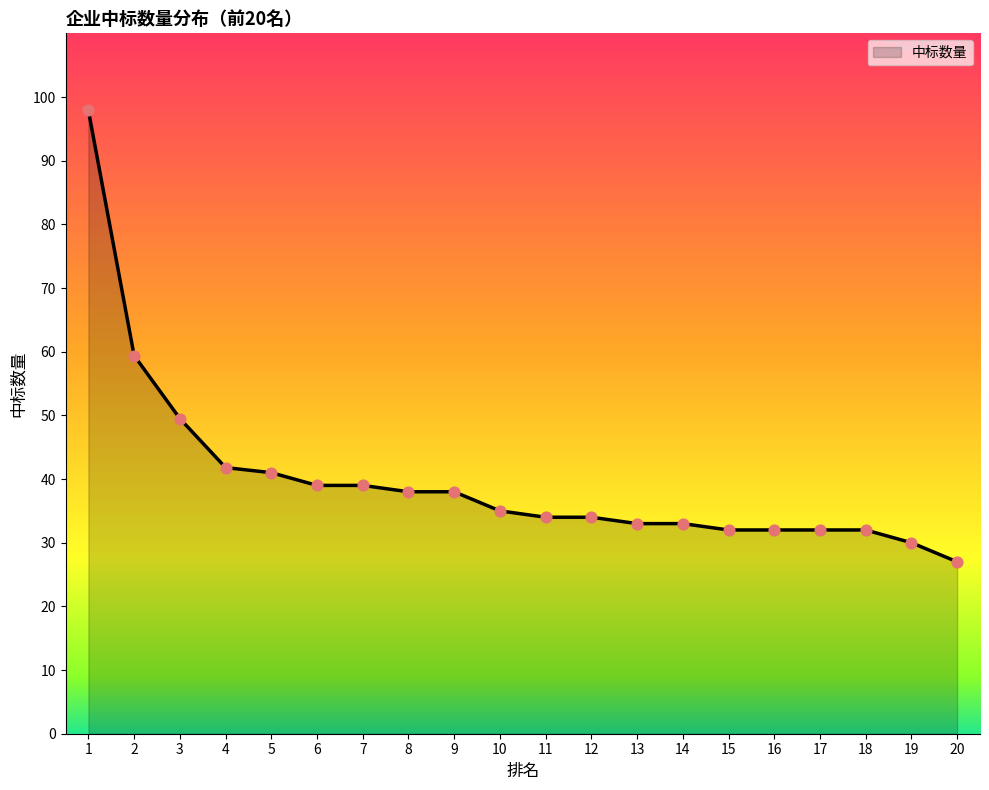

What is the ratio of the value at 11 to the value at 14?

1.0